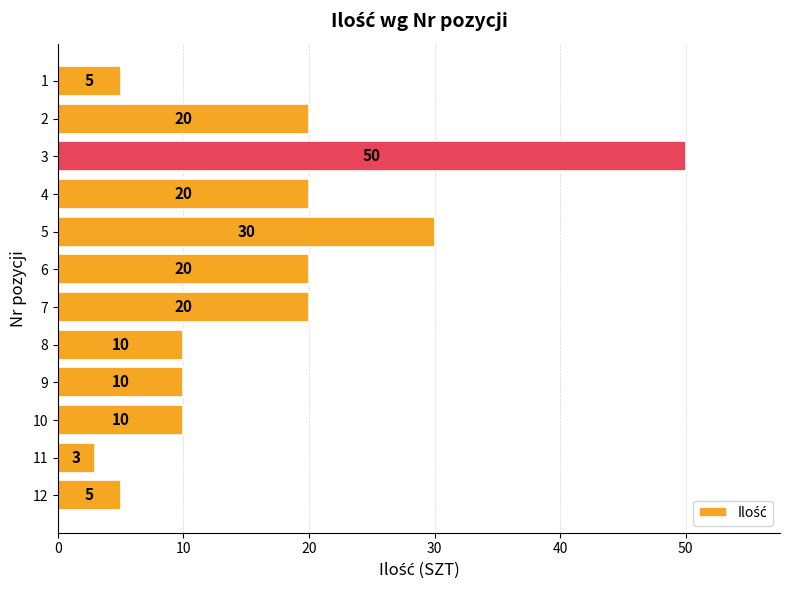

Which label corresponds to the smallest value in the chart?

11